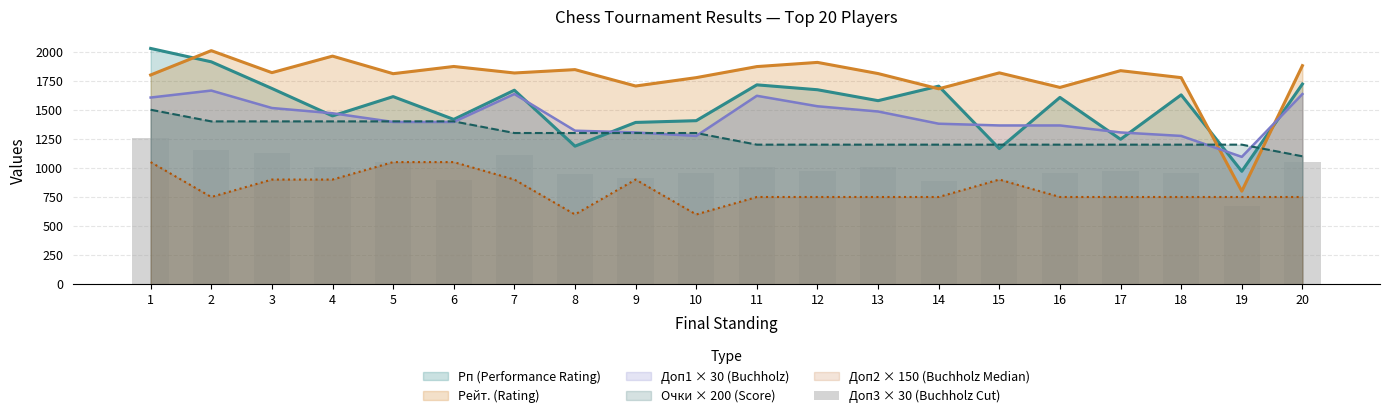

The value at 5 is 1050. True or false?

True